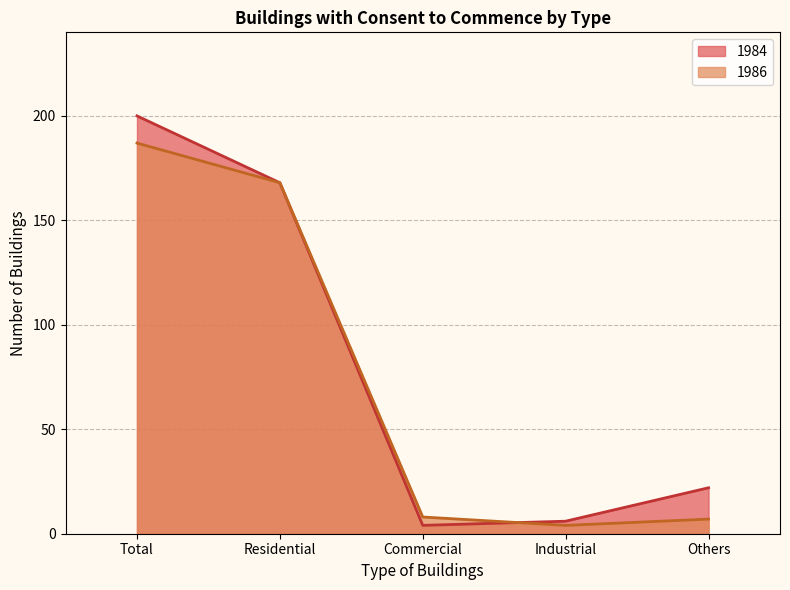

After their last crossing, which series has the higher values: 1986 or 1984?

1984